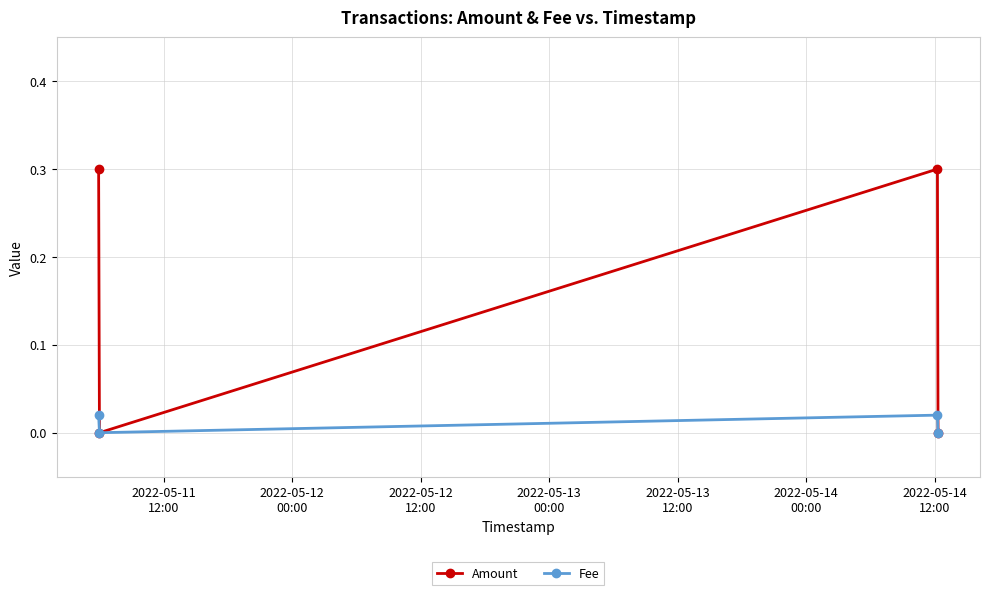

Which series has the largest range (max minus min)?

Amount